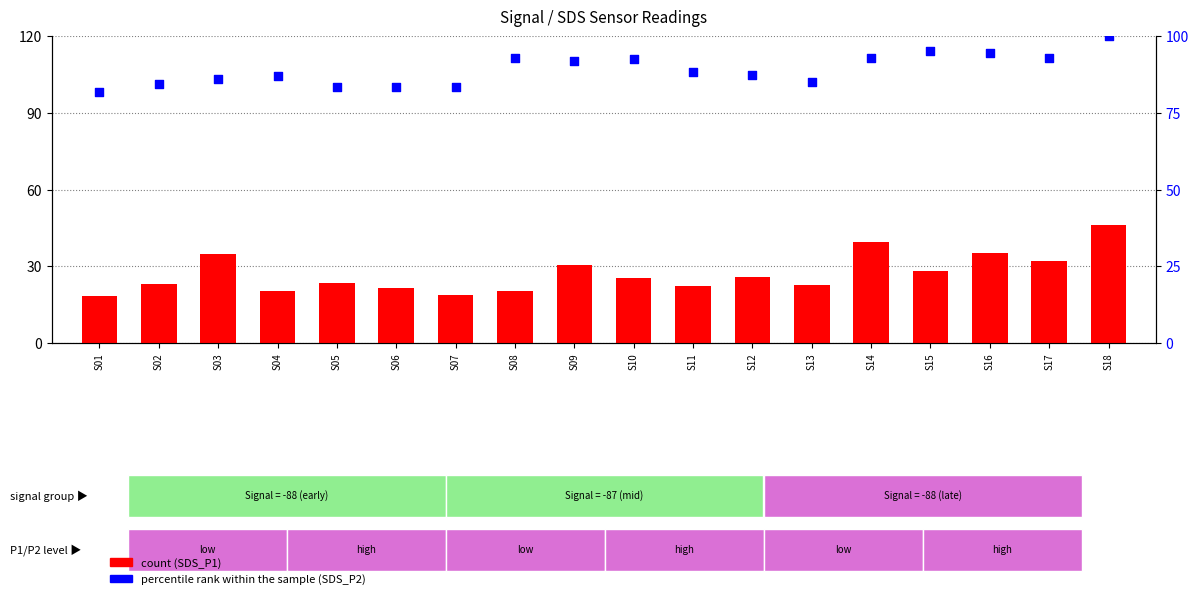

Which series contains the highest Y value?

percentile rank within the sample